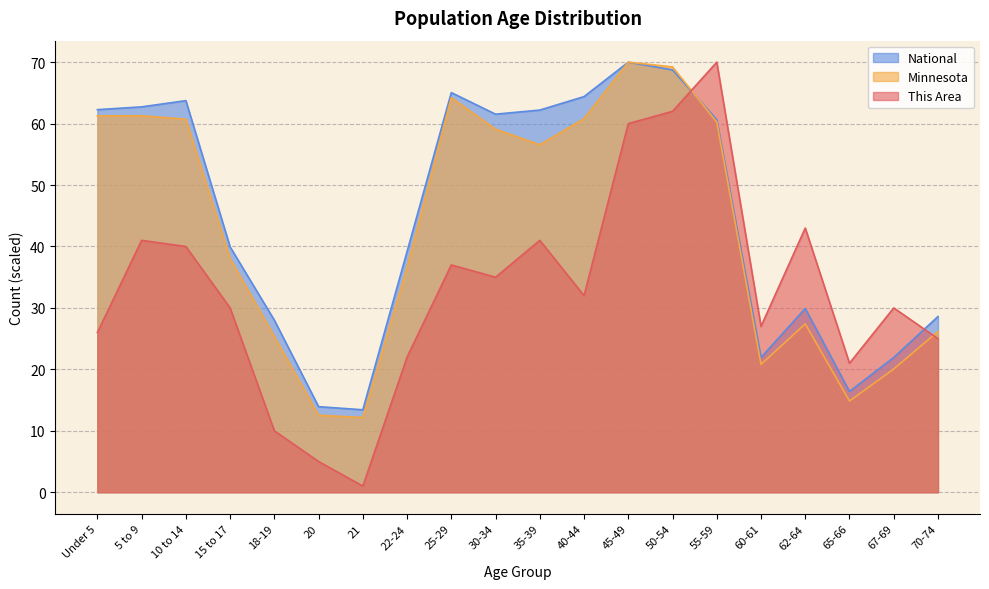

Does the chart display data point markers on the line(s)?

No